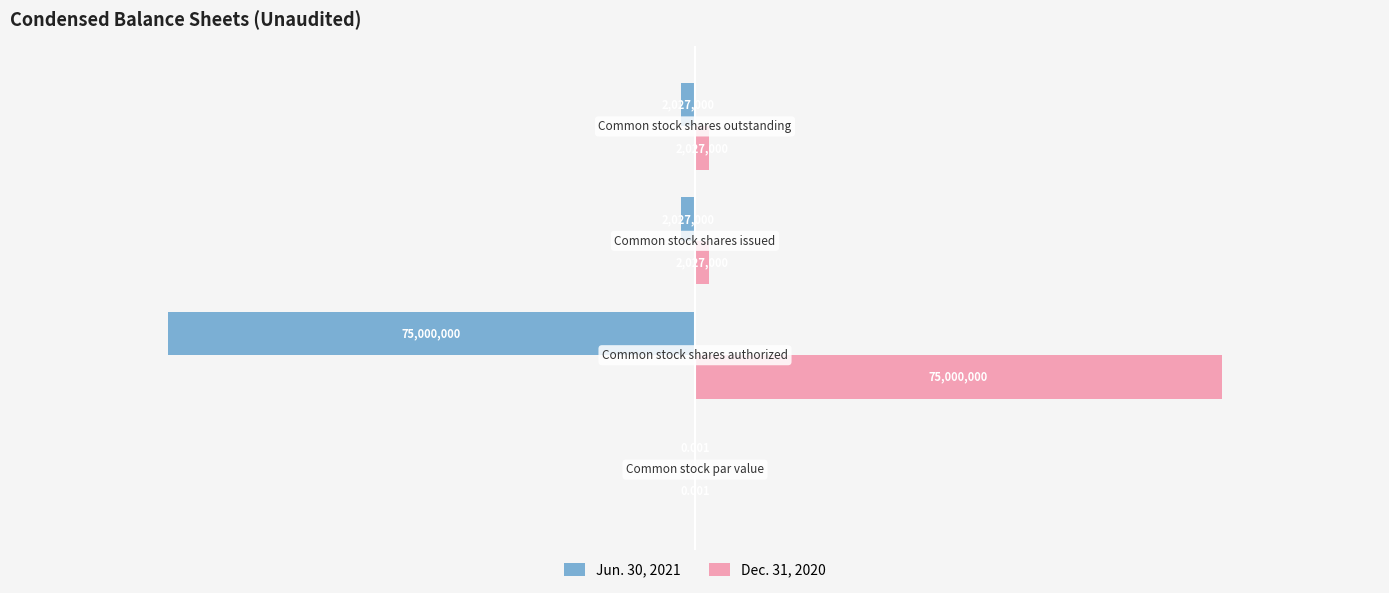

How many categories are shown in the chart?

4